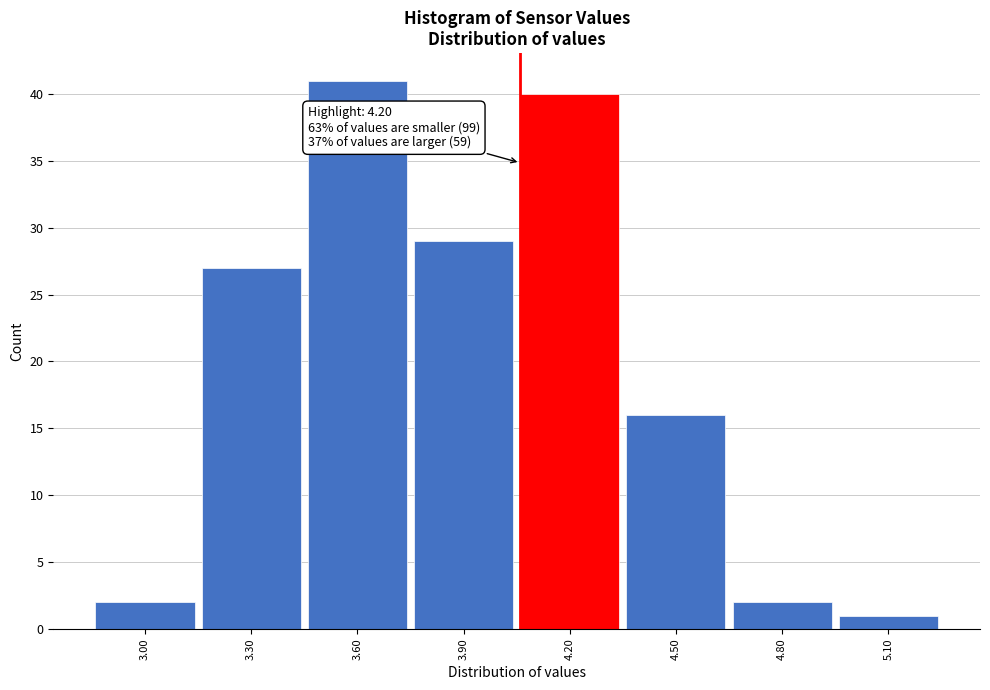

Reading left to right, transcribe all the data shown in this chart.

3.00=2	3.30=27	3.60=41	3.90=29	4.20=40	4.50=16	4.80=2	5.10=1